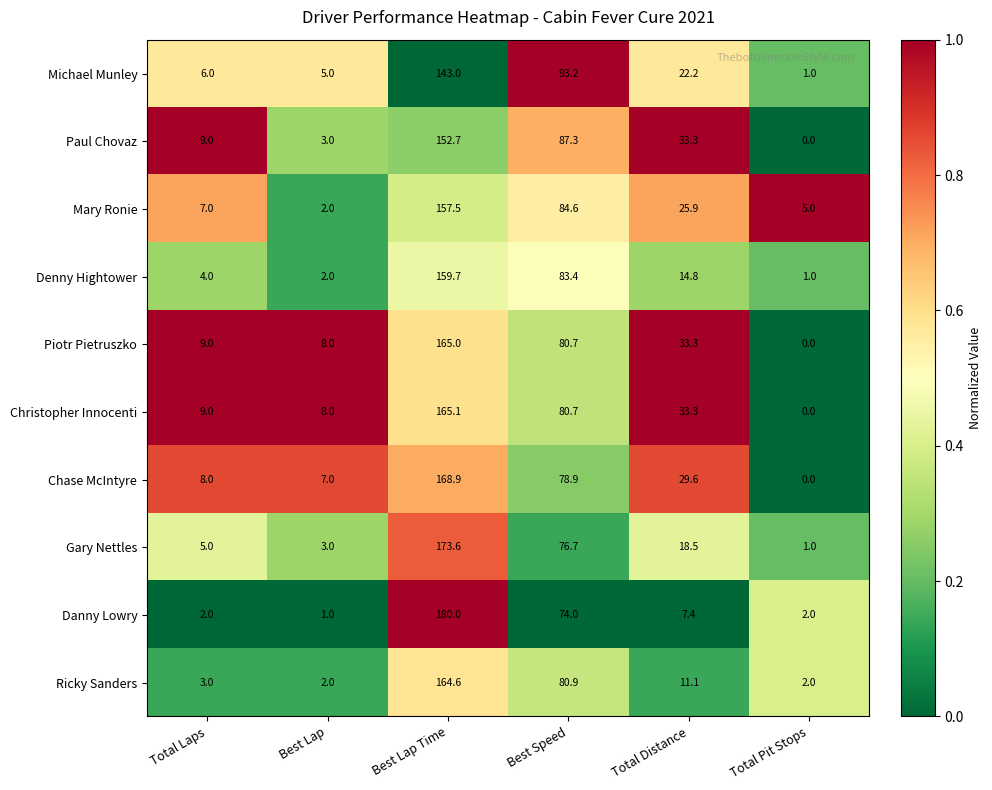

What is the minimum value for Michael Munley?

1.0